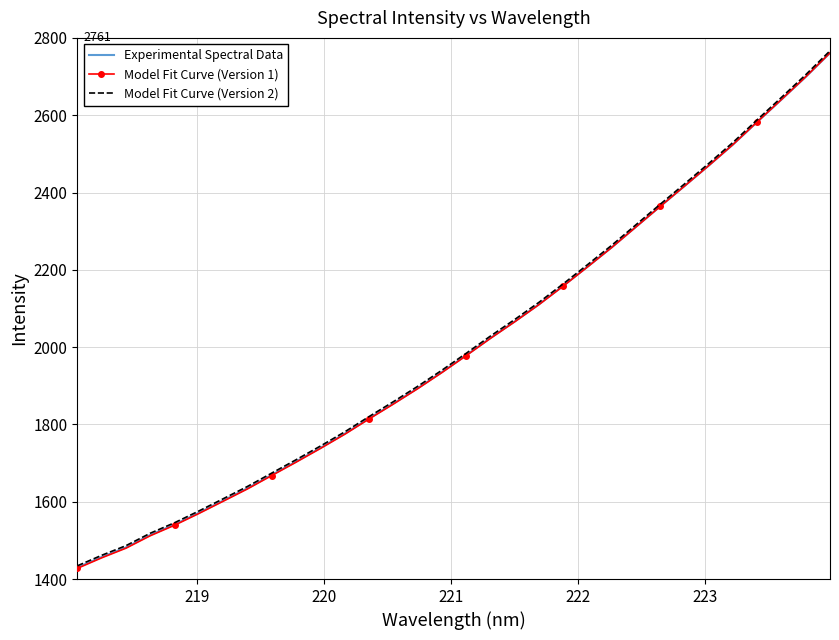

Which series has the largest range (max minus min)?

Model Fit Curve (Version 1)